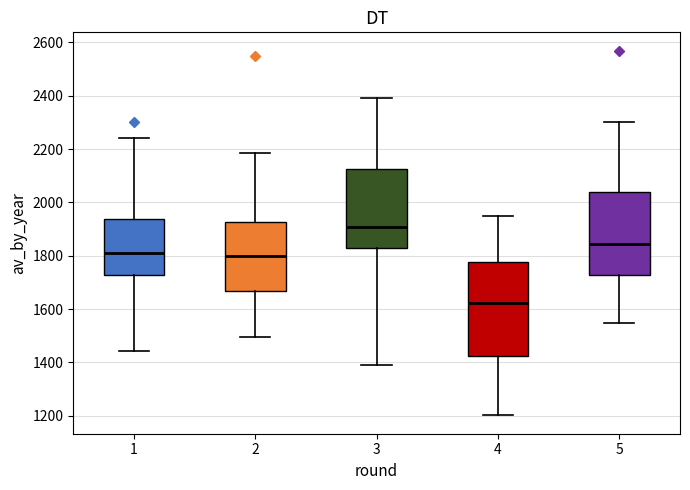

Which box's median line is the lowest?

4